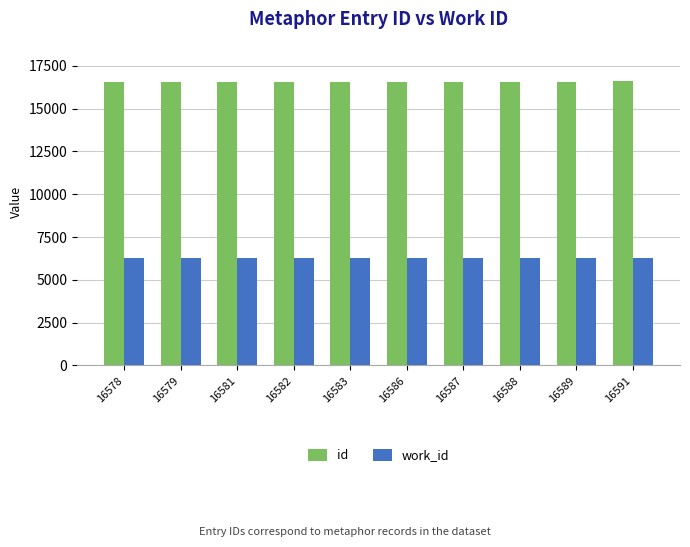

What is the sum of the id values at 16589 and 16581?

33170